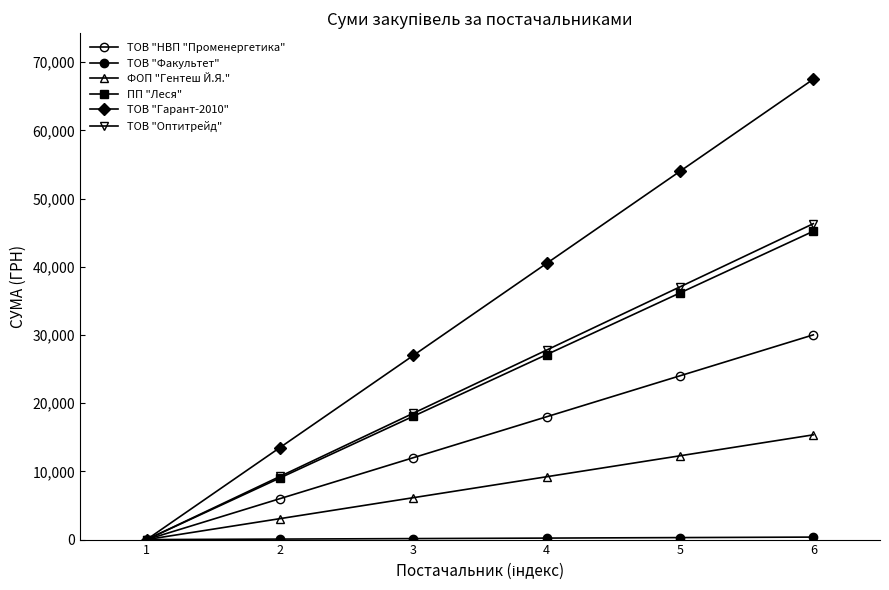

How many lines are shown in the chart?

6